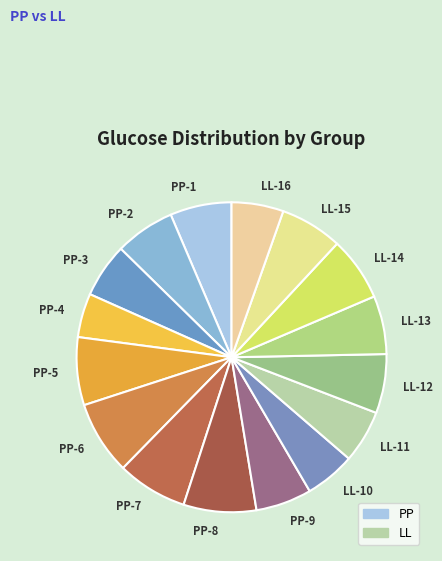

Which category has the smallest portion of the pie?

PP-4